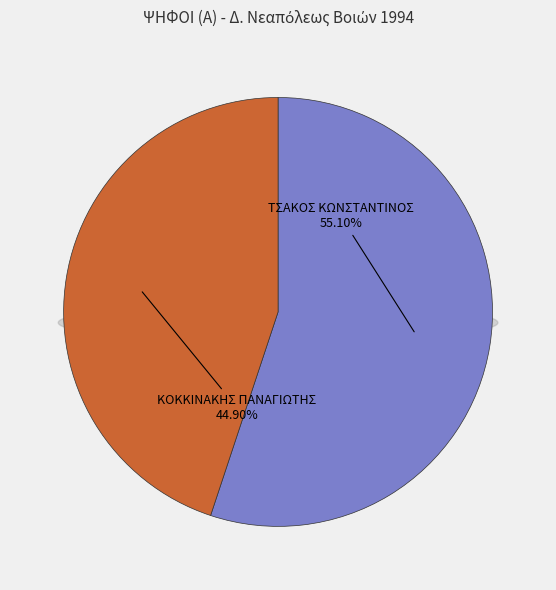

Which slice is the smallest?

ΚΟΚΚΙΝΑΚΗΣ ΠΑΝΑΓΙΩΤΗΣ